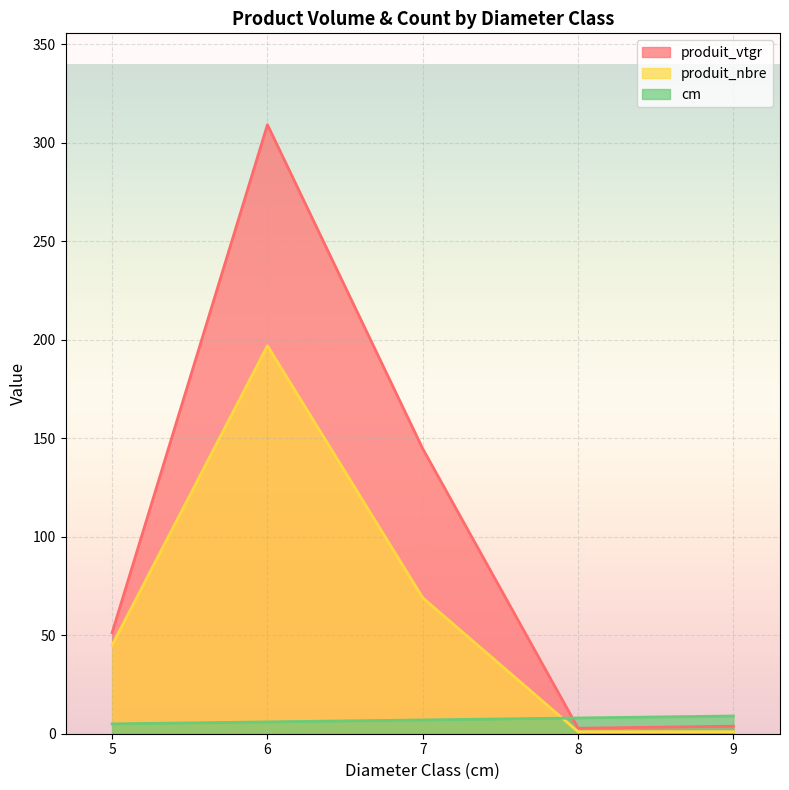

Rank the categories by produit_vtgr value from highest to lowest.

6, 7, 5, 9, 8